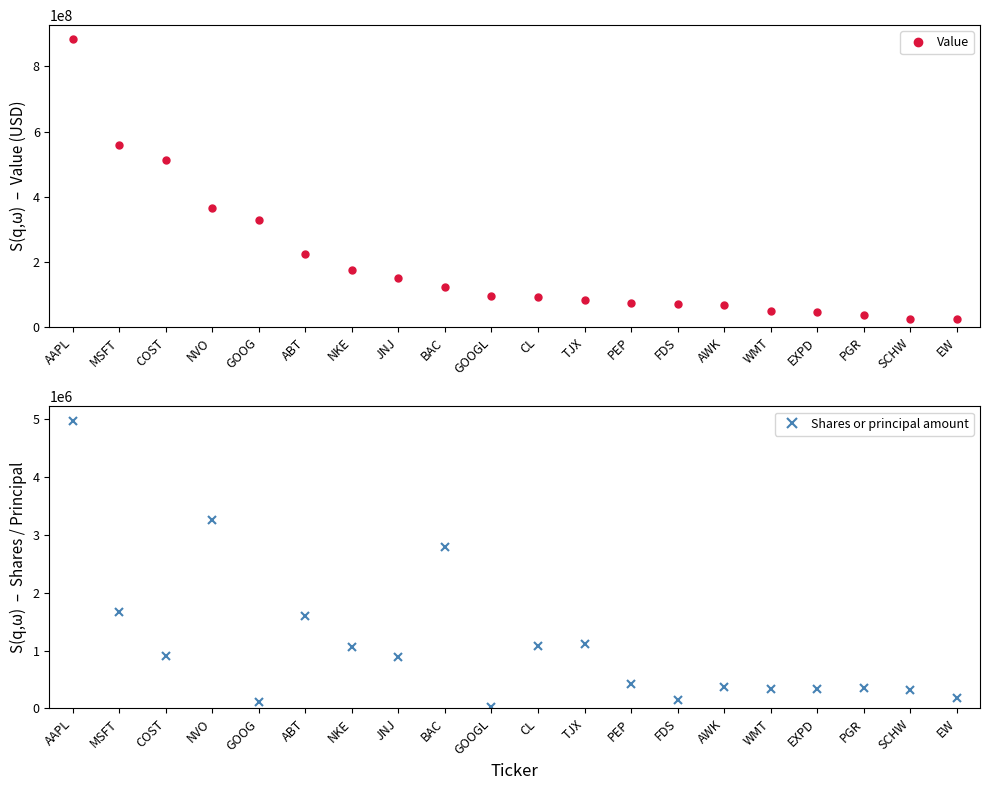

Between JNJ and EXPD, which series saw the biggest shift?

Value